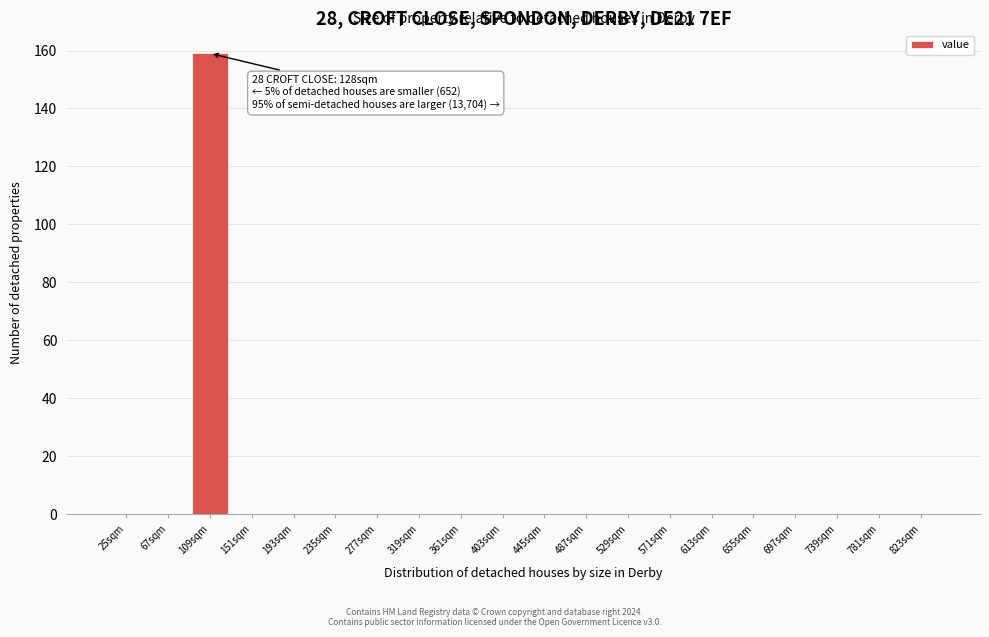

Reading left to right, transcribe all the data shown in this chart.

25sqm=0	67sqm=0	109sqm=159	151sqm=0	193sqm=0	235sqm=0	277sqm=0	319sqm=0	361sqm=0	403sqm=0	445sqm=0	487sqm=0	529sqm=0	571sqm=0	613sqm=0	655sqm=0	697sqm=0	739sqm=0	781sqm=0	823sqm=0